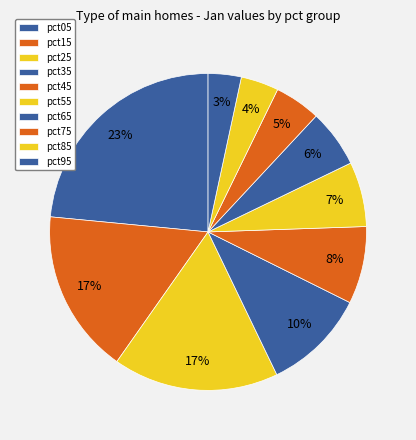

Count the number of slices in the pie.

10